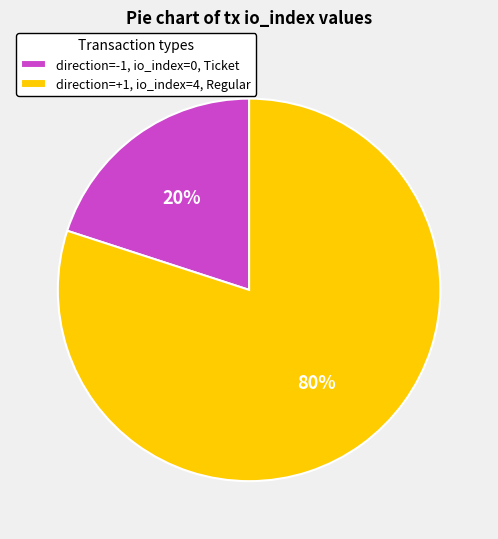

The direction=+1, io_index=4, Regular slice represents 69% of the pie. True or false?

False